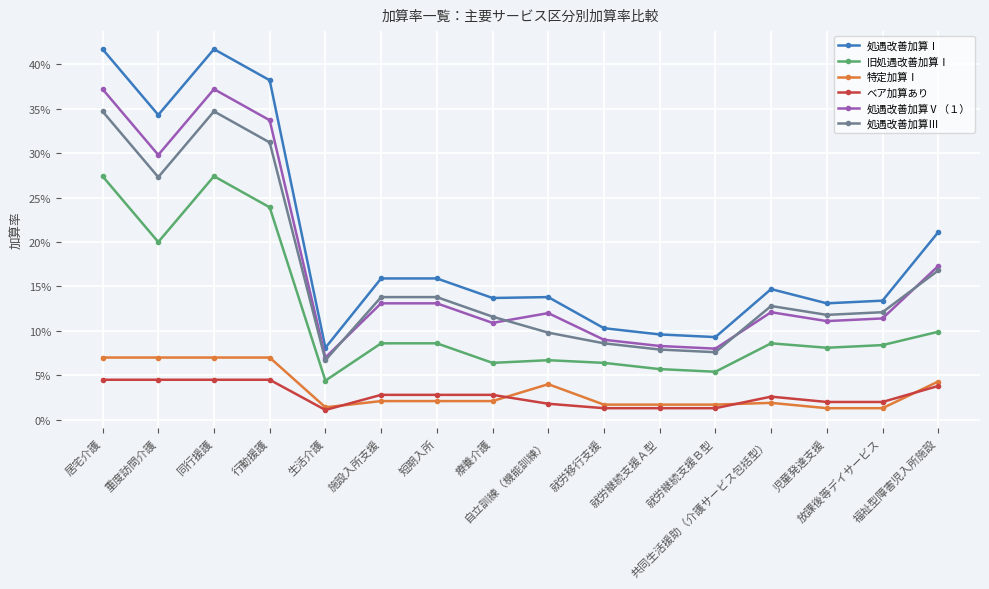

True or false: 特定加算Ⅰ and ベア加算あり cross at least once.

True